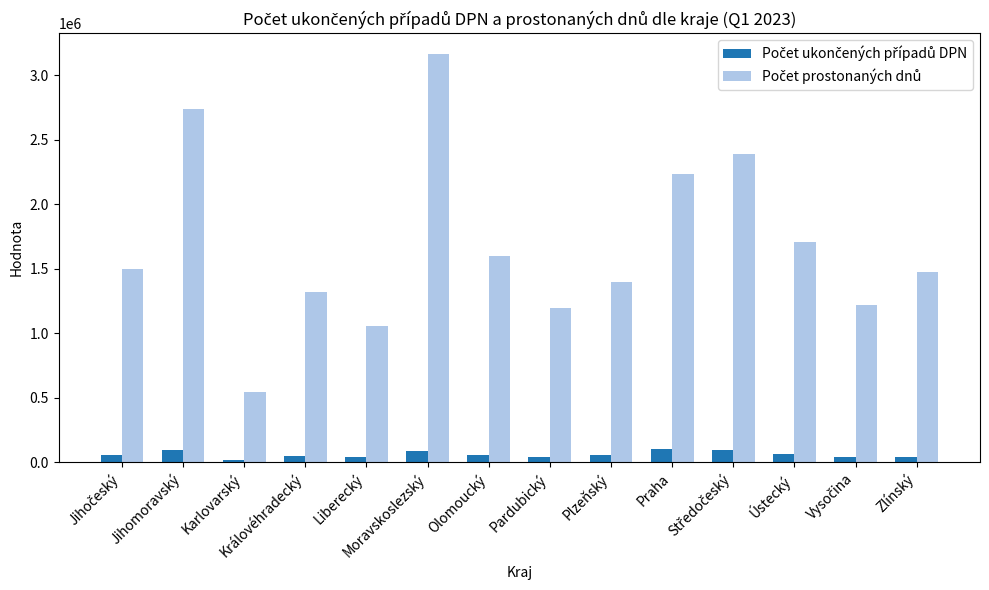

At how many categories does at least one series exceed 1863776?

4